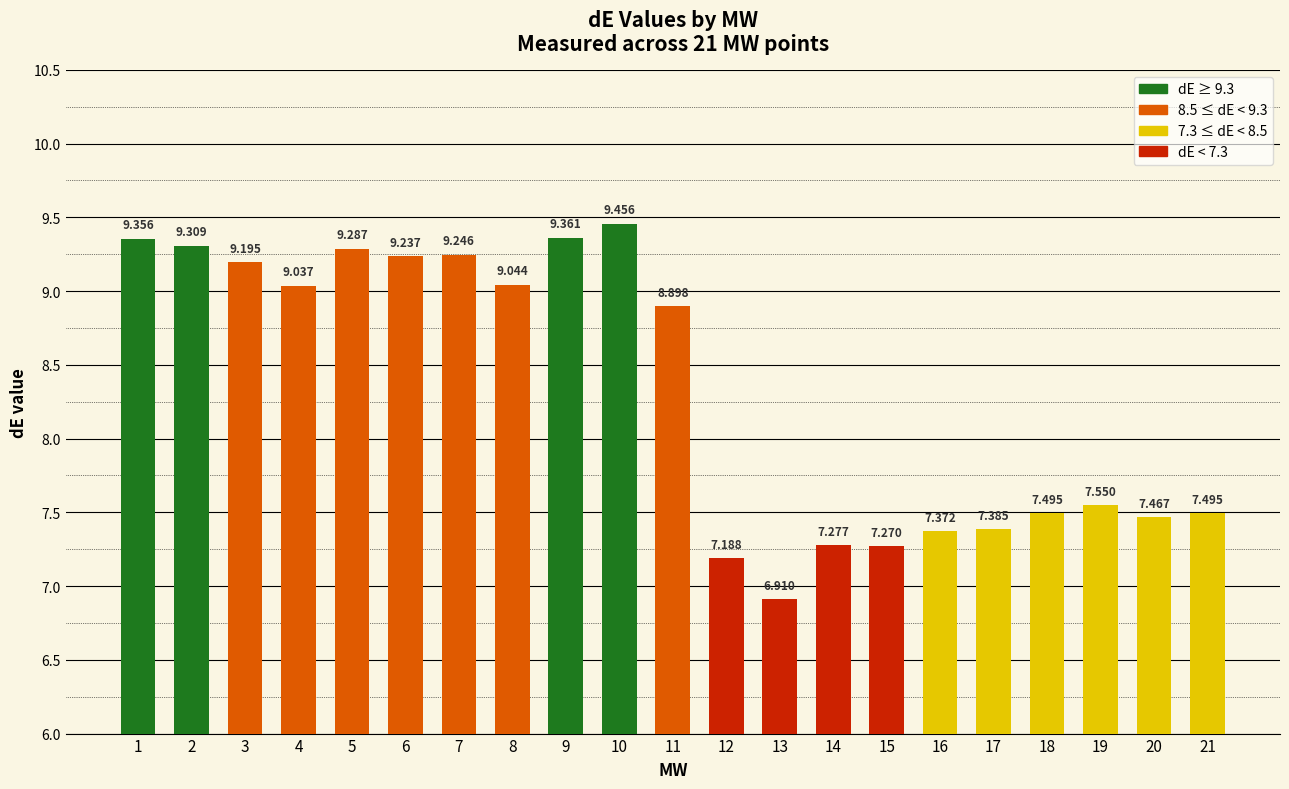

How many bars are there in total?

21